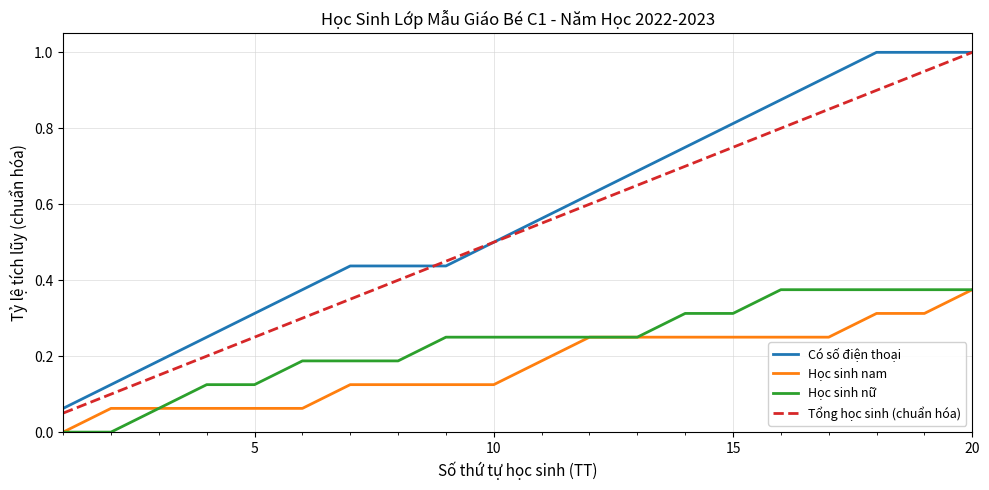

What is the highest value of the Có số điện thoại series?

1.0